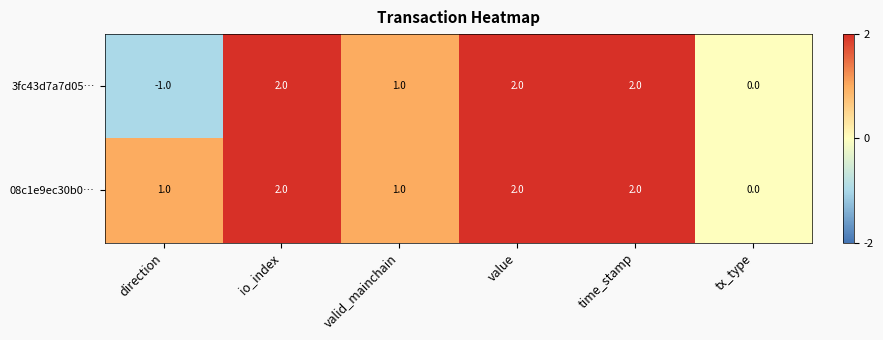

How many data points does each series have?

6